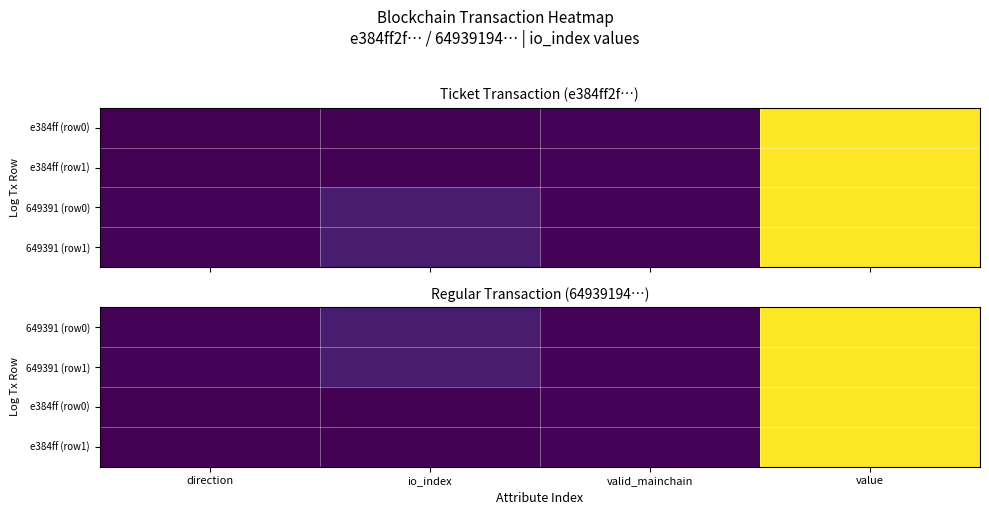

Which category has the lowest value in the 649391 (row0) series?

direction